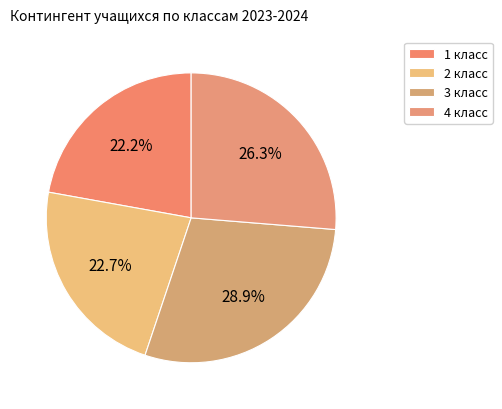

How many segments does this pie chart have?

4